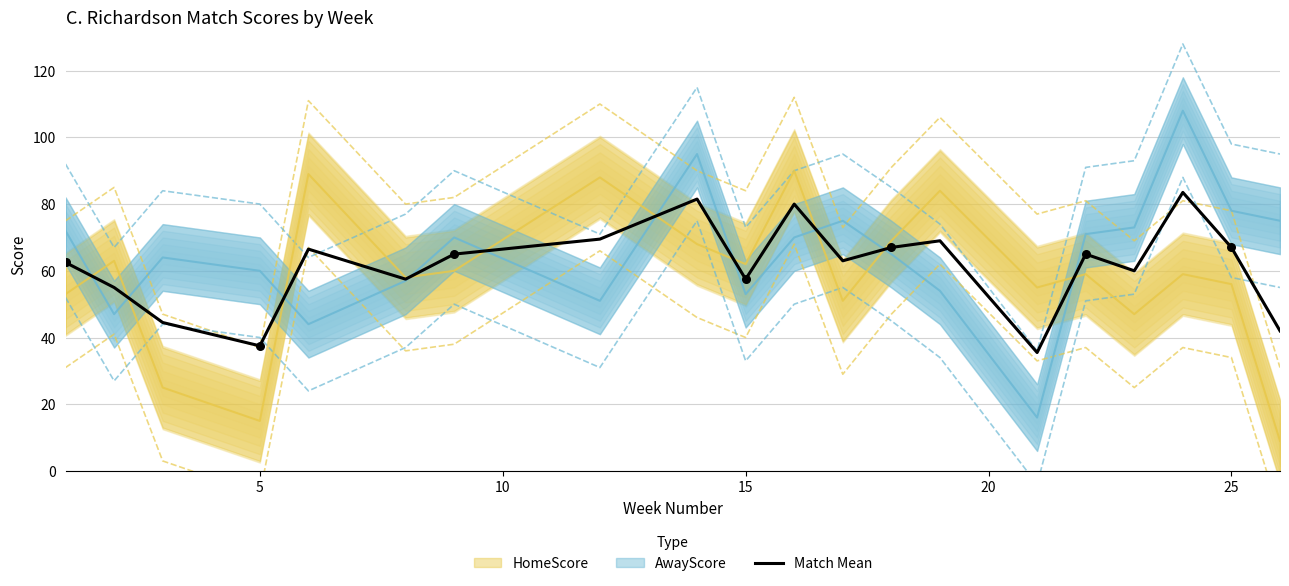

What is the maximum value for Match Mean?

83.5